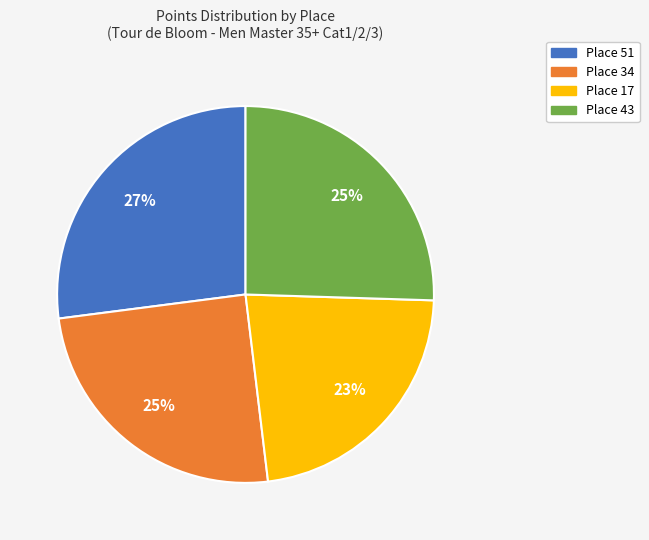

What is the smallest slice in the pie chart?

Place 17